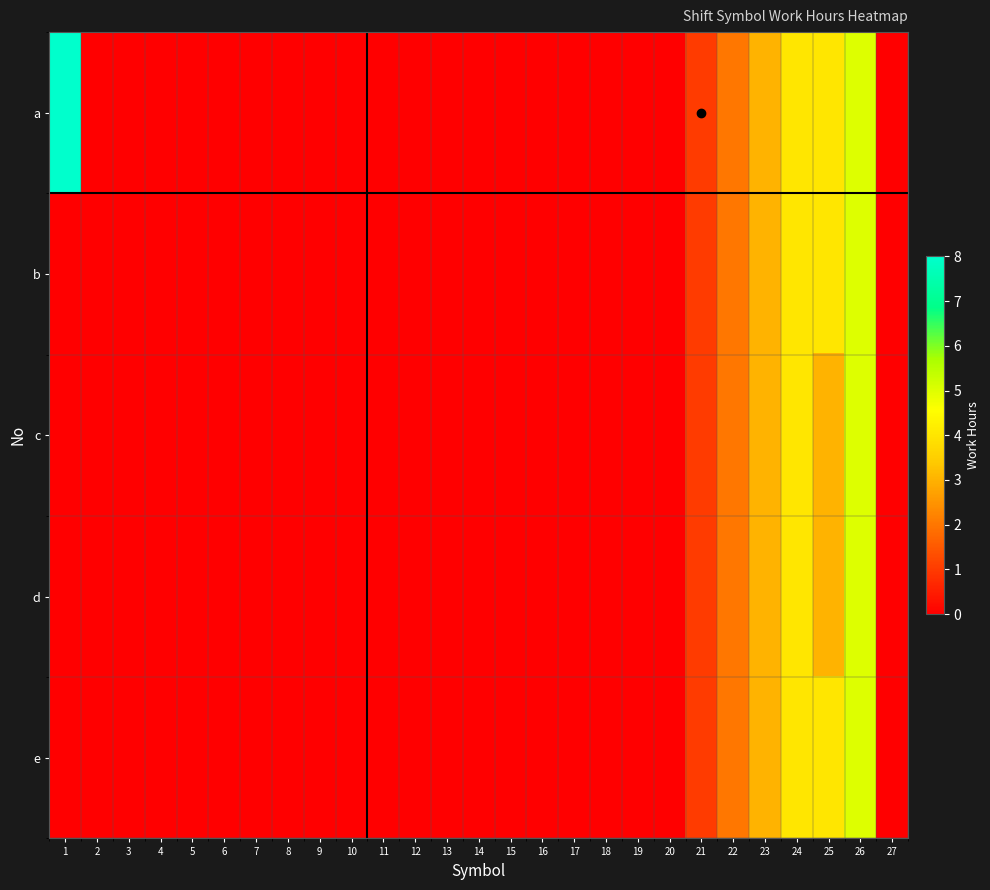

Rank the series by their maximum value, from lowest to highest.

b, c, d, e, a